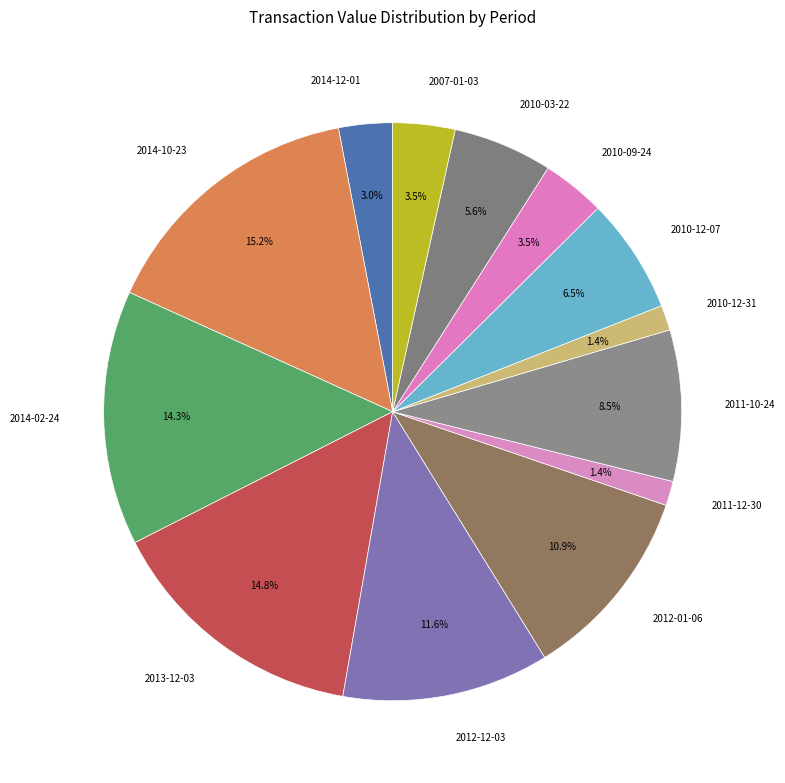

Is 2007-01-03 the majority of the pie?

No